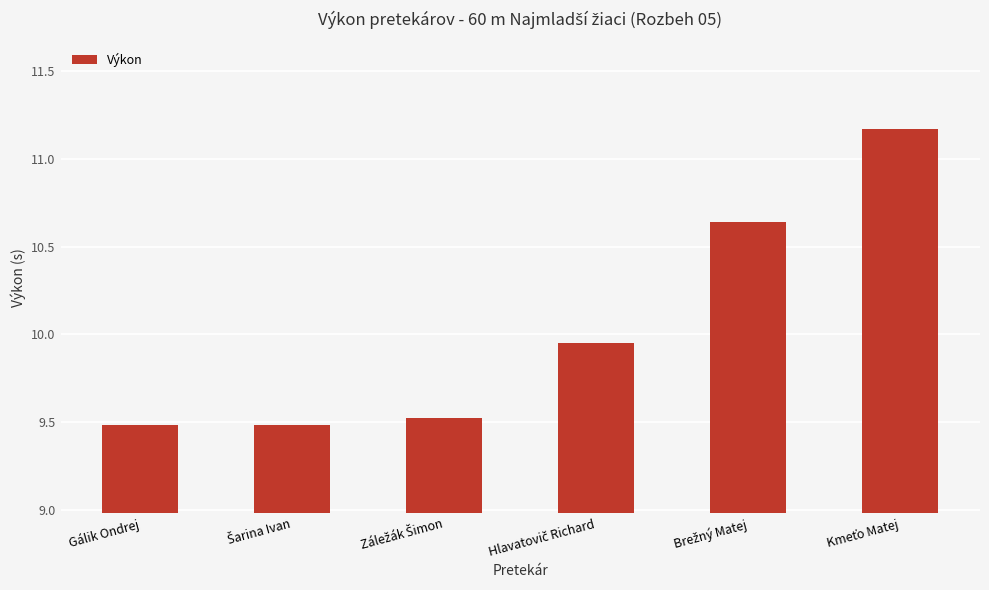

How many distinct data groups are displayed?

1